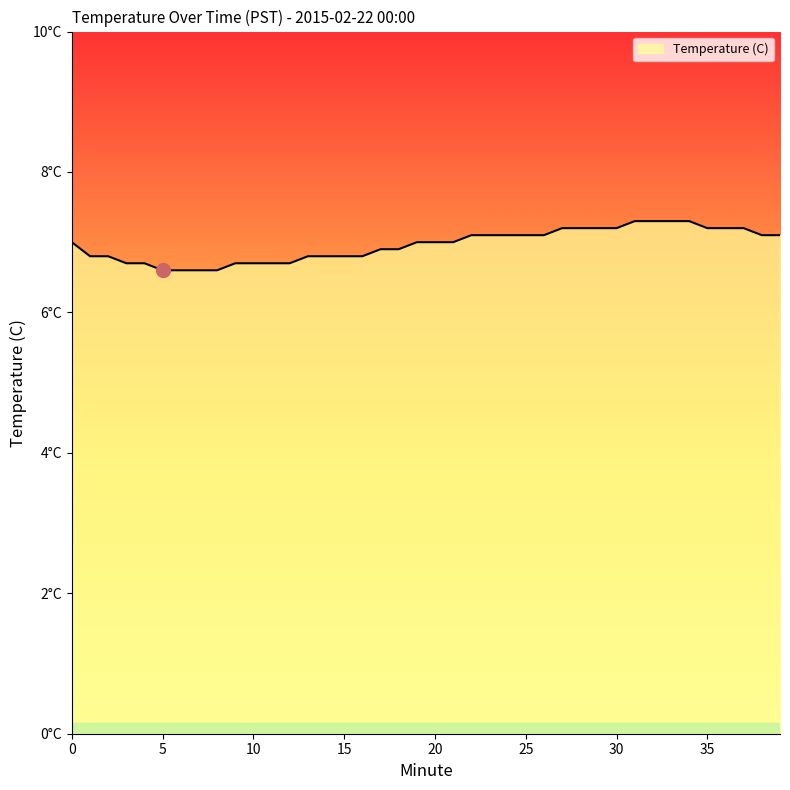

Reading left to right, transcribe all the data shown in this chart.

0=7.0	1=6.8	2=6.8	3=6.7	4=6.7	5=6.6	6=6.6	7=6.6	8=6.6	9=6.7	10=6.7	11=6.7	12=6.7	13=6.8	14=6.8	15=6.8	16=6.8	17=6.9	18=6.9	19=7.0	20=7.0	21=7.0	22=7.1	23=7.1	24=7.1	25=7.1	26=7.1	27=7.2	28=7.2	29=7.2	30=7.2	31=7.3	32=7.3	33=7.3	34=7.3	35=7.2	36=7.2	37=7.2	38=7.1	39=7.1